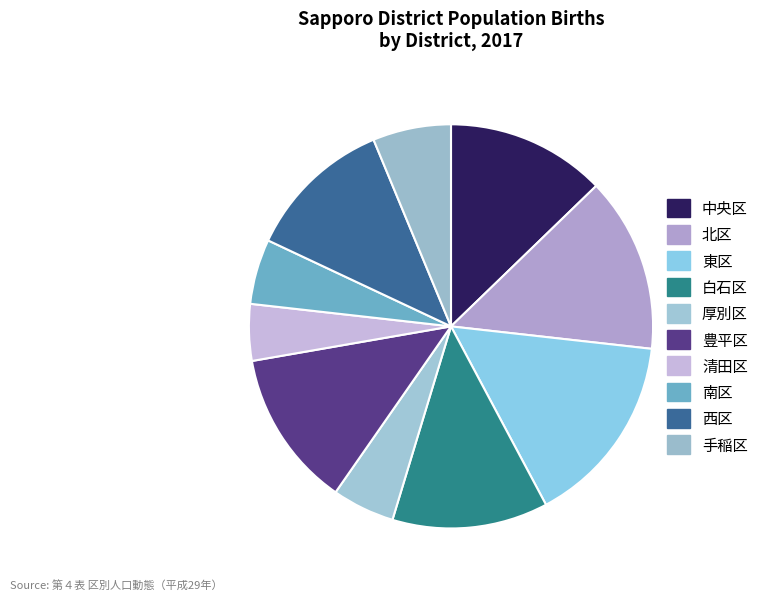

Count the number of slices in the pie.

10